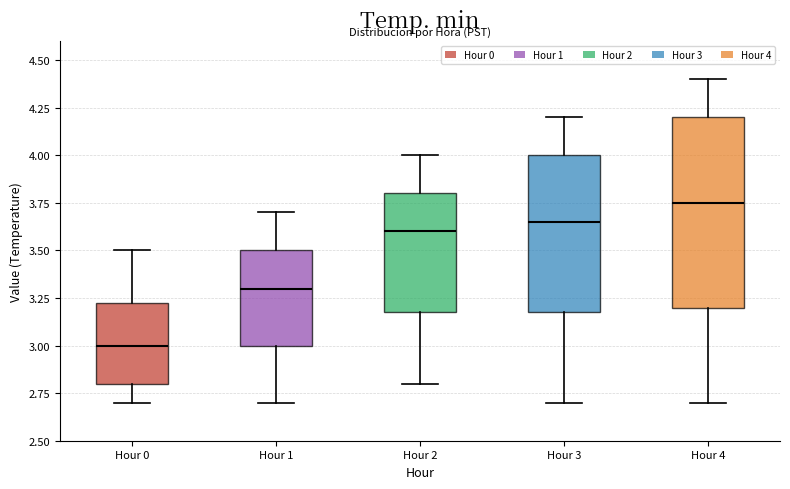

Where does the upper whisker of the box for Hour 1 end on the y-axis? The values are not printed on the chart, so give them approximately, as read against the axis.

3.70